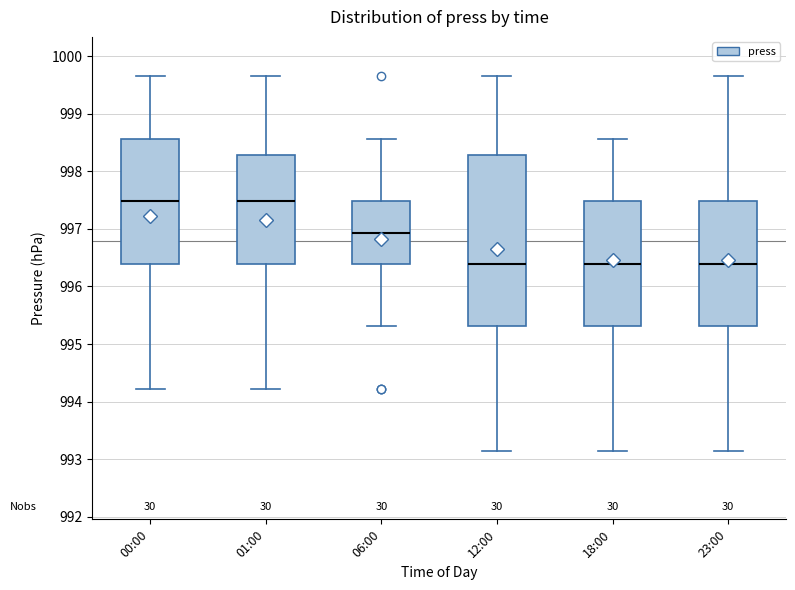

Where does the upper whisker of the box for 23:00 end on the y-axis? The values are not printed on the chart, so give them approximately, as read against the axis.

999.7